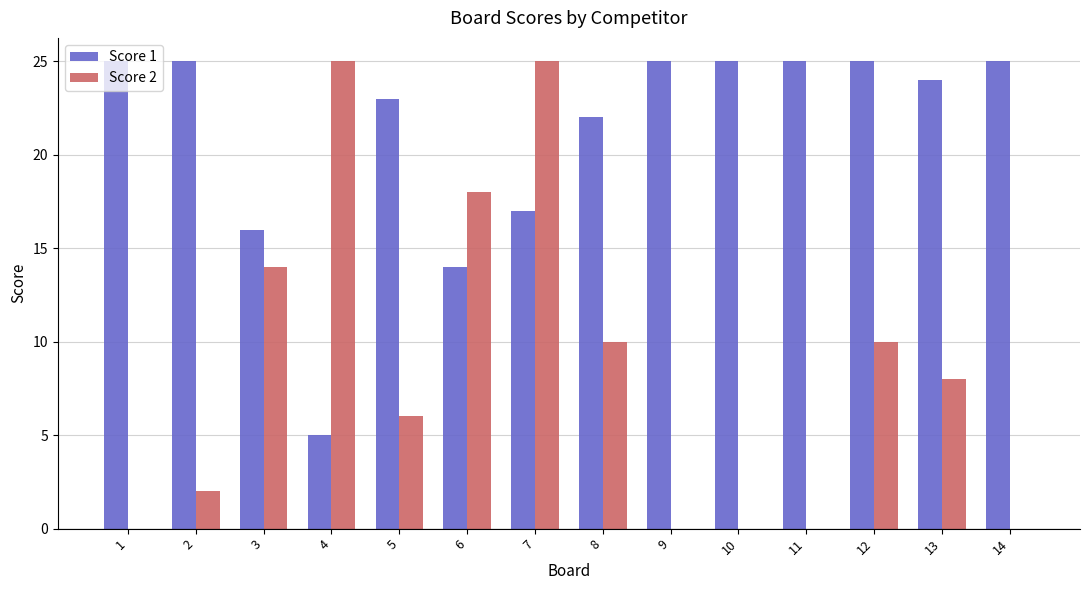

The value of Score 1 at 14 is 25. True or false?

True